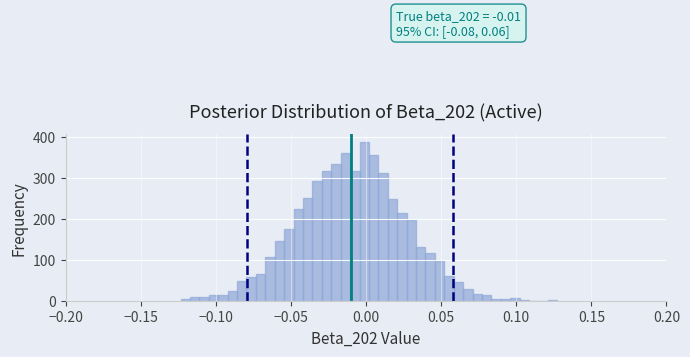

Around what value on the x-axis is the tallest bar? Give the approximate position of its centre, as read against the axis.

0.000